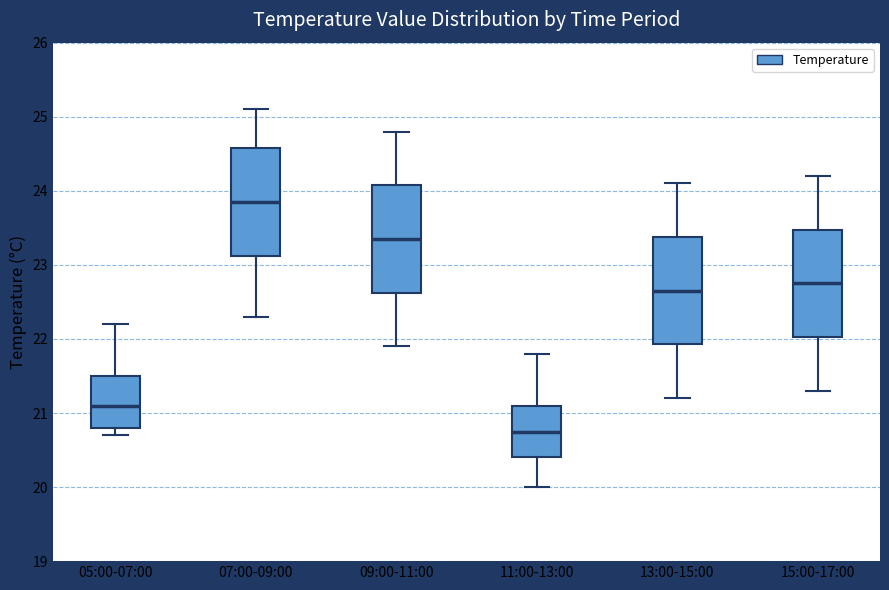

Reading left to right, read every box against the y-axis: the position of its median line, the range the box covers, and the ends of its whiskers. The values are not printed on the chart, so give them approximately, as read against the axis.

05:00-07:00: median 21.1, box 20.8 to 21.5, whiskers 20.7 to 22.2
07:00-09:00: median 23.9, box 23.1 to 24.6, whiskers 22.3 to 25.1
09:00-11:00: median 23.4, box 22.6 to 24.1, whiskers 21.9 to 24.8
11:00-13:00: median 20.8, box 20.4 to 21.1, whiskers 20.0 to 21.8
13:00-15:00: median 22.7, box 21.9 to 23.4, whiskers 21.2 to 24.1
15:00-17:00: median 22.8, box 22.0 to 23.5, whiskers 21.3 to 24.2